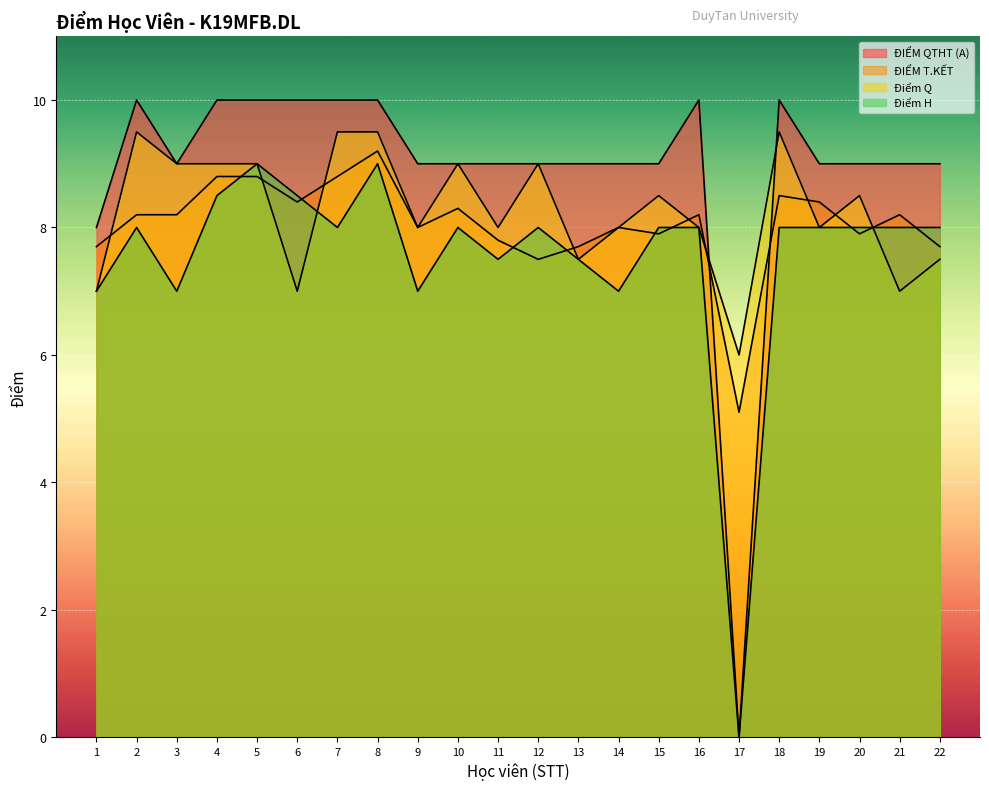

Where is the first local maximum for Điểm Q?

2